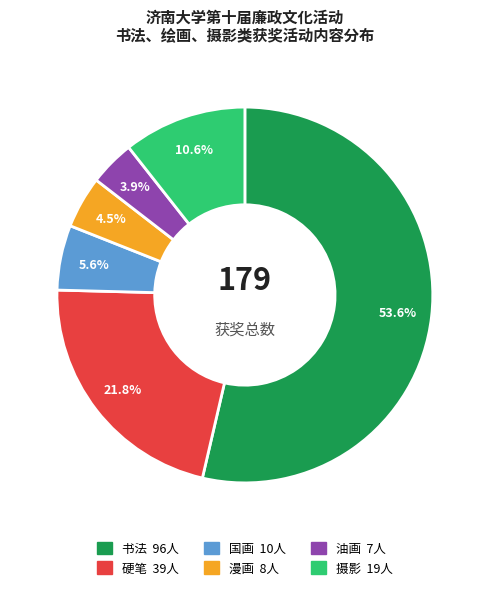

What portion of the pie excludes 漫画?

95.5%